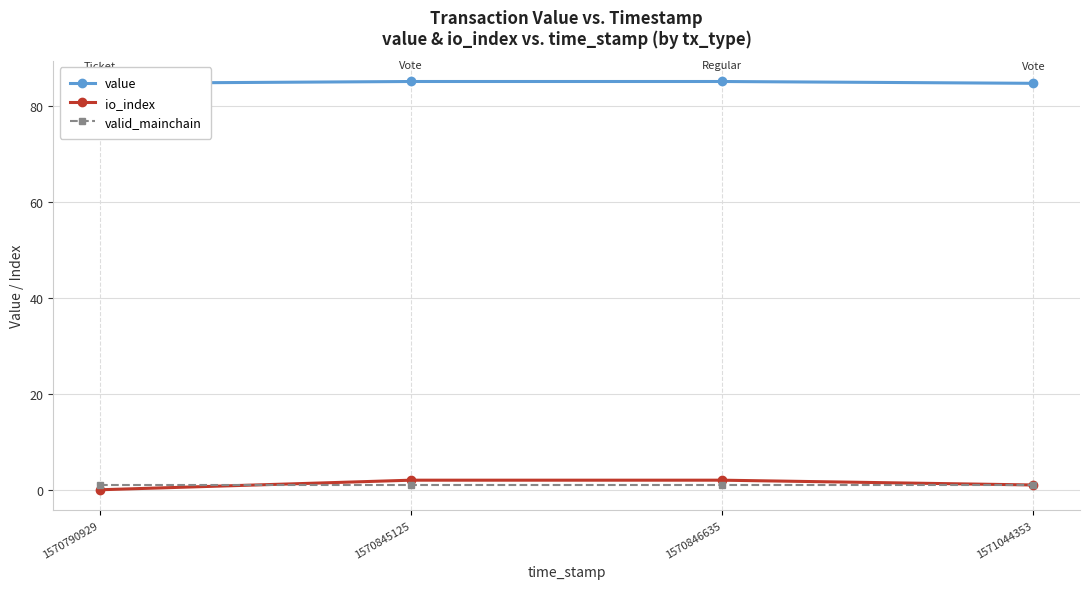

What is the sum of the valid_mainchain values at 1570846635 and 1571044353?

2